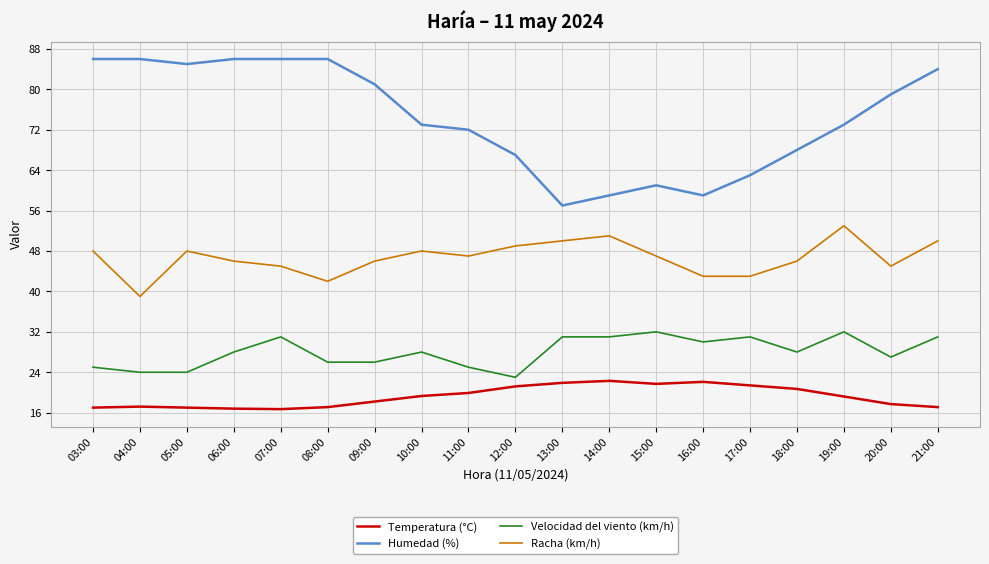

What is the difference between the maximum and minimum values in the Humedad (%) series?

29.0